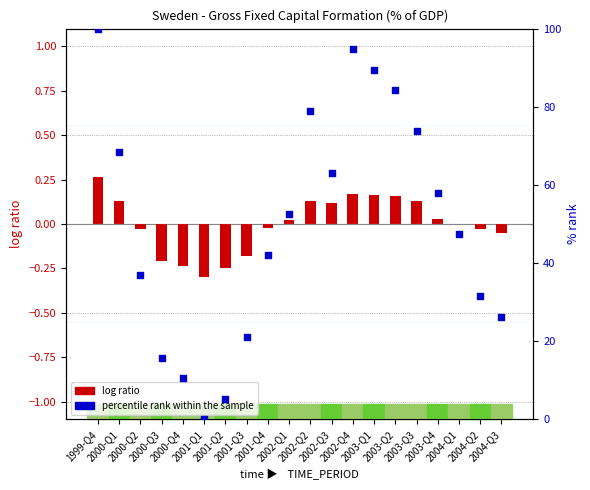

At which category is the sum across all series the highest?

1999-Q4